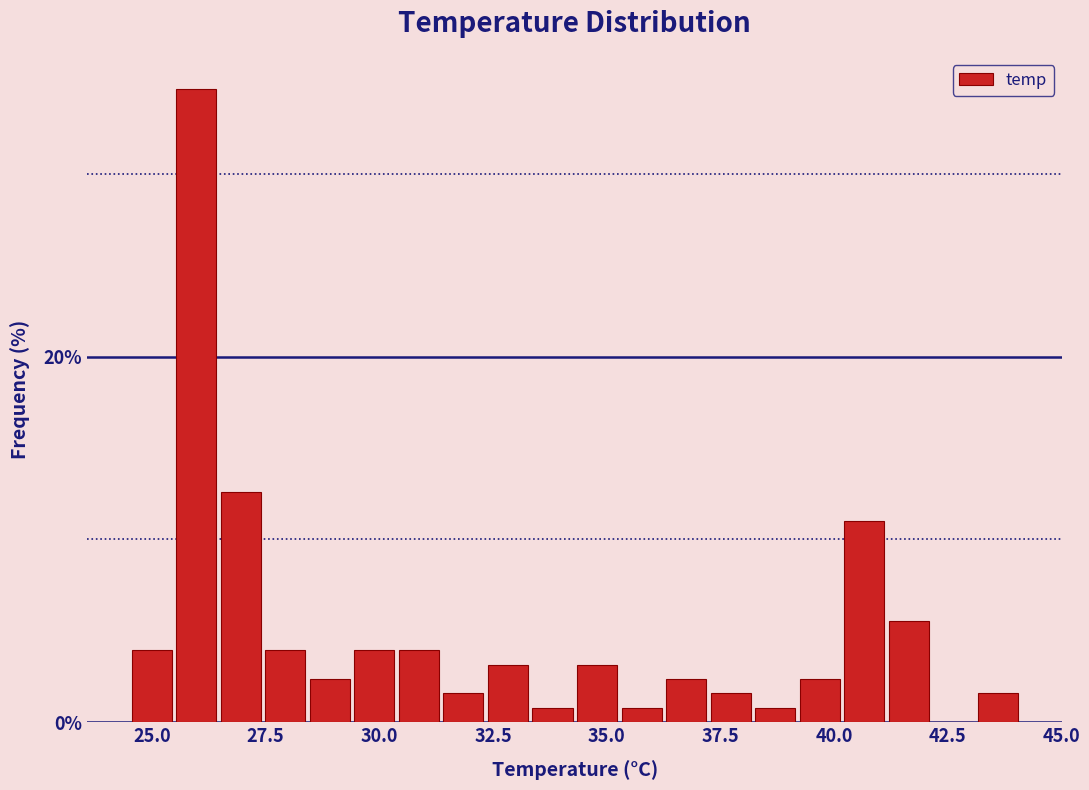

Read against the x-axis, roughly where is the centre of the tallest bar?

26.0